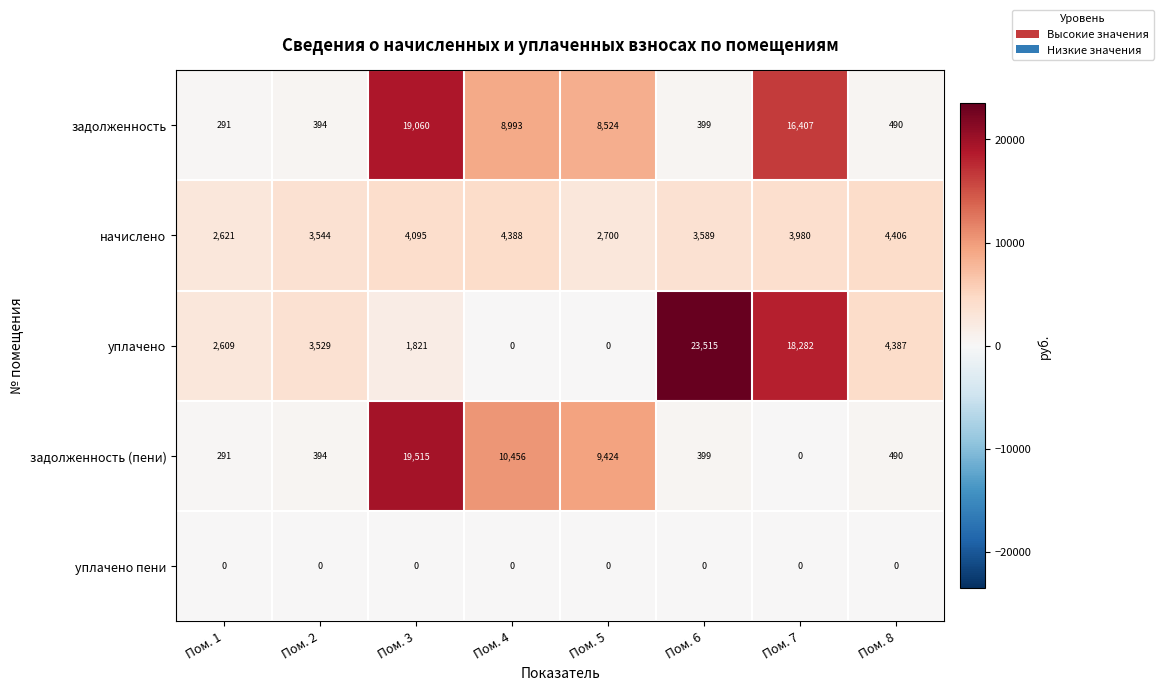

At which category is the sum across all series the highest?

Пом. 3